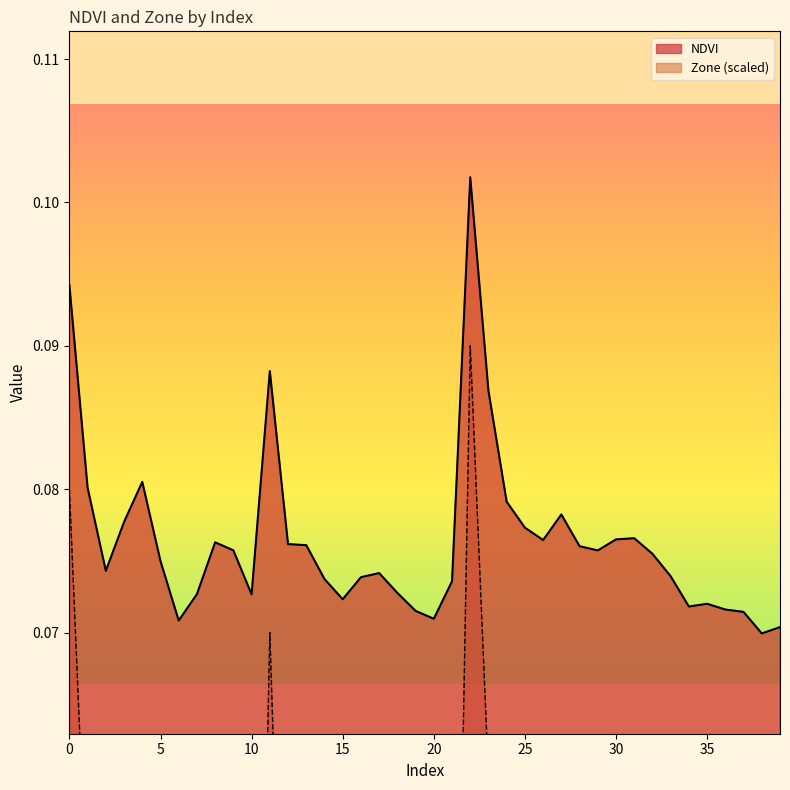

At 27, list the series in order from smallest to largest.

Zone, NDVI